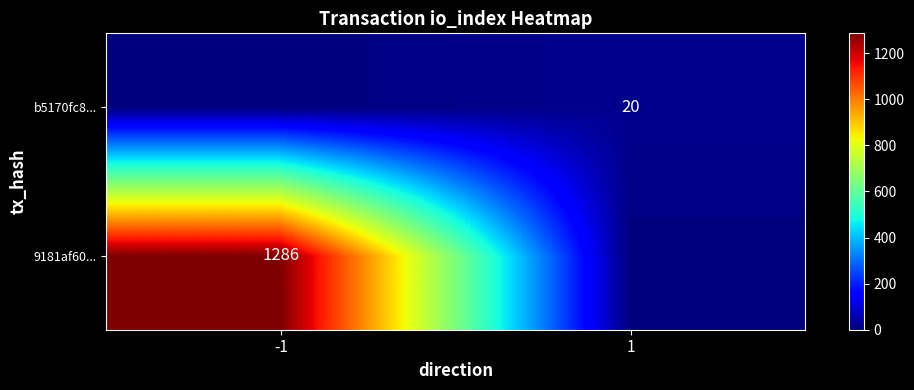

Is it true that 9181af60... equals 1723 at -1?

False